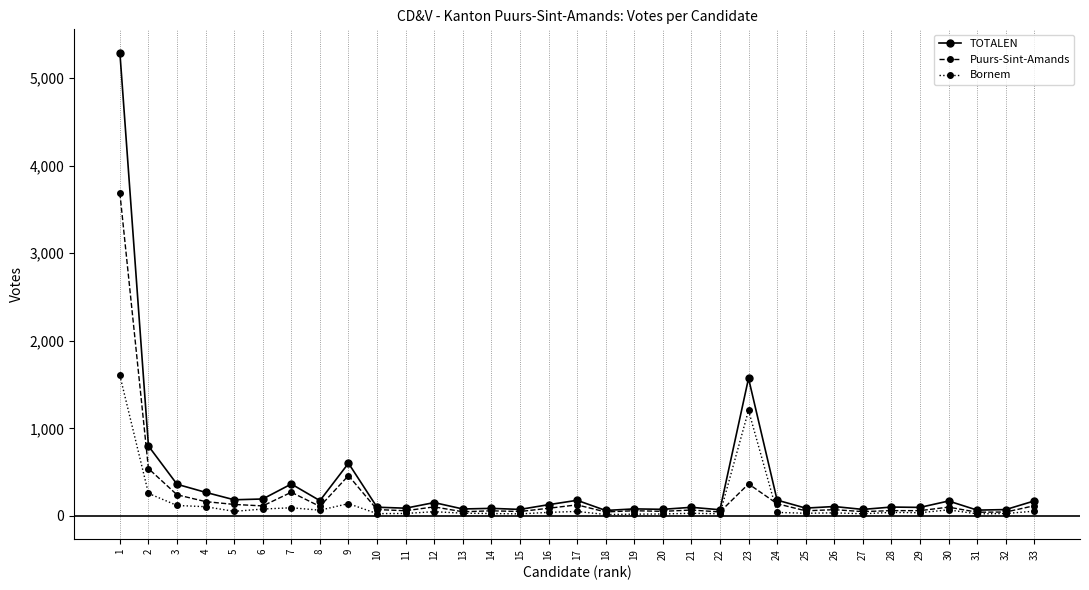

True or false: Puurs-Sint-Amands has more than 2 points higher than both neighbors.

True